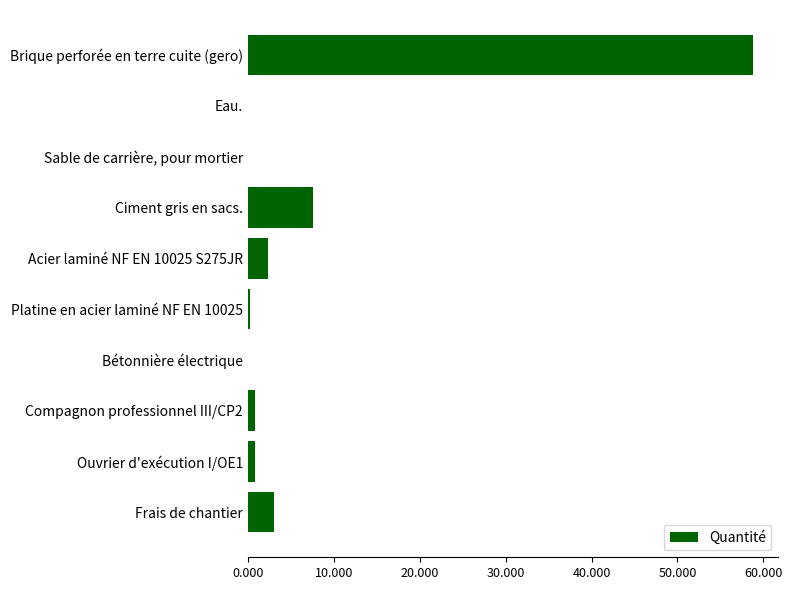

Count the number of categories in the chart.

10